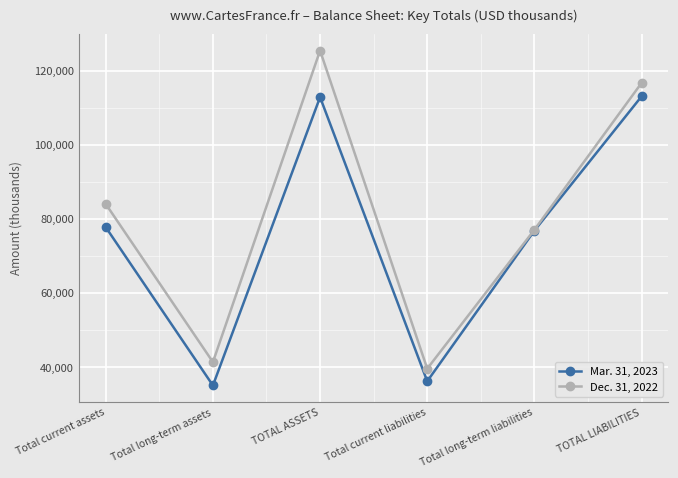

In Mar. 31, 2023, how many points are lower than both neighbors (excluding endpoints)?

2